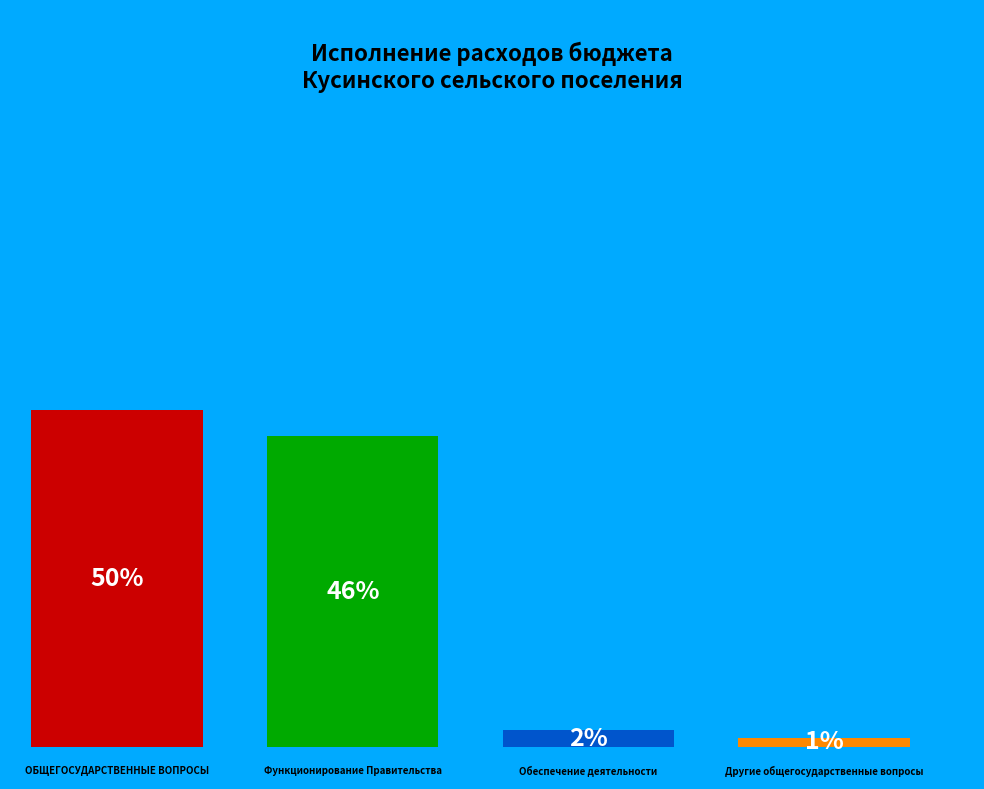

Combined, what portion of the pie is Функционирование Правительства and Обеспечение деятельности?

48.6%